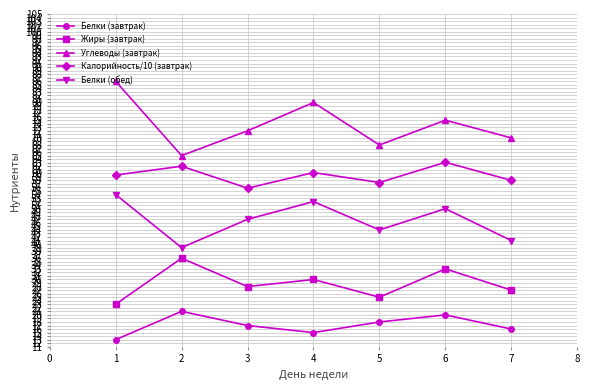

Is the value of Углеводы (завтрак) at 2 greater than the value of Белки (обед) at 4?

Yes